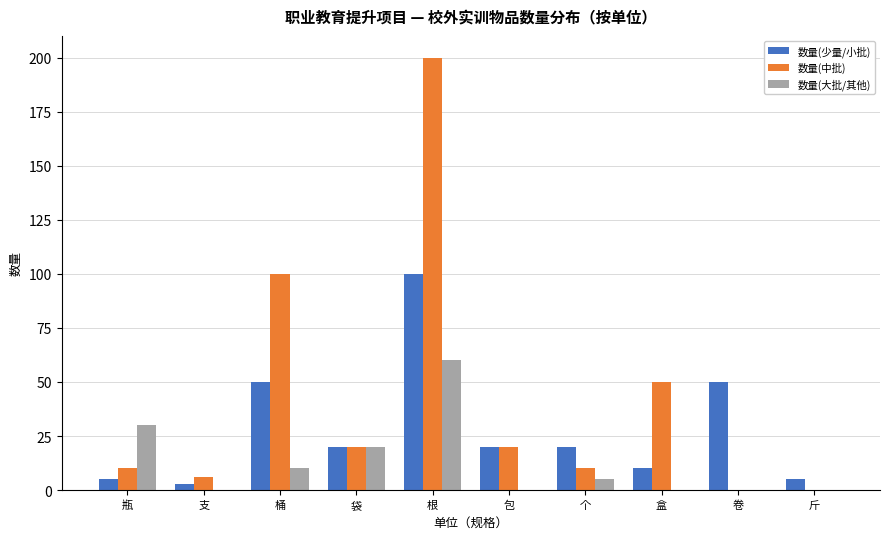

Is it true that 数量(少量/小批) equals 13 at 袋?

False